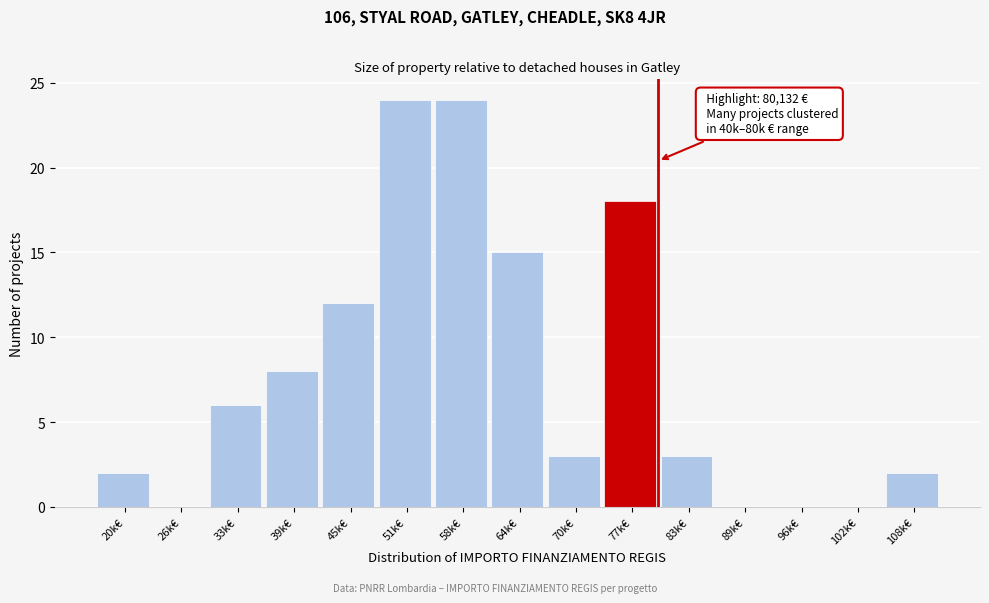

Reading left to right, transcribe all the data shown in this chart.

20k€=2	26k€=0	33k€=6	39k€=8	45k€=12	51k€=24	58k€=24	64k€=15	70k€=3	77k€=18	83k€=3	89k€=0	96k€=0	102k€=0	108k€=2